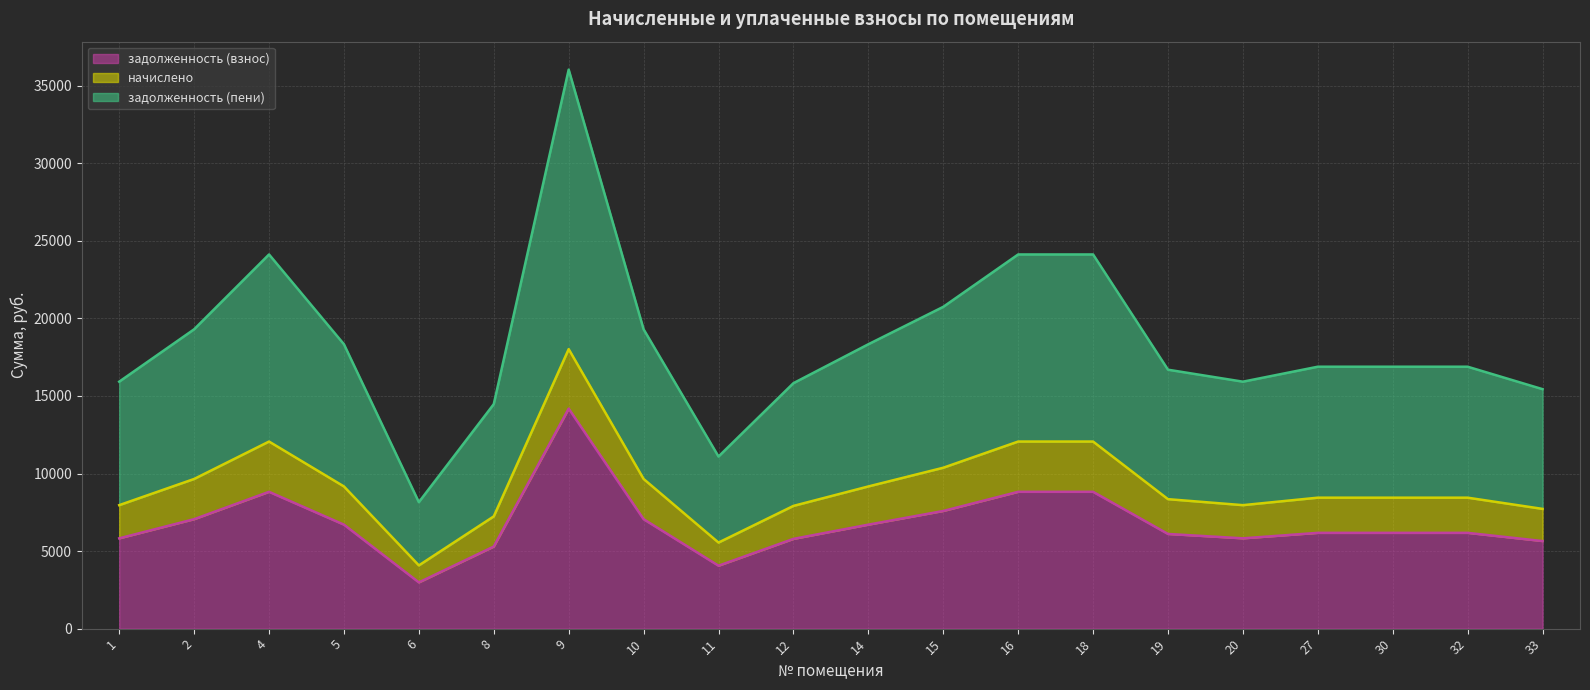

What is the difference between the maximum and minimum values in the задолженность (взнос) series?

11201.4